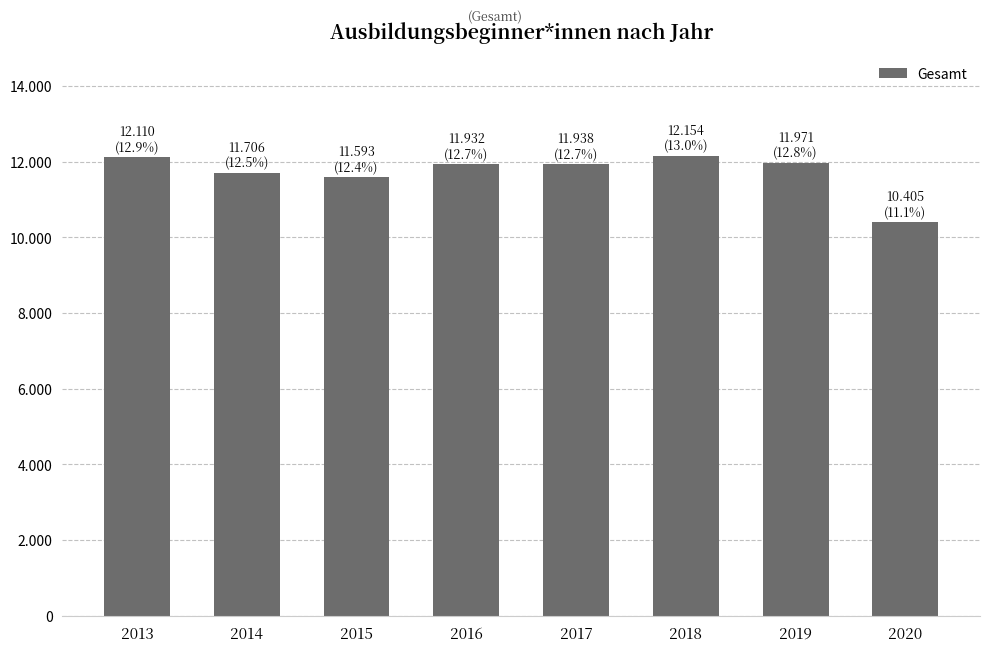

At which label does the data first exceed 11938?

2013